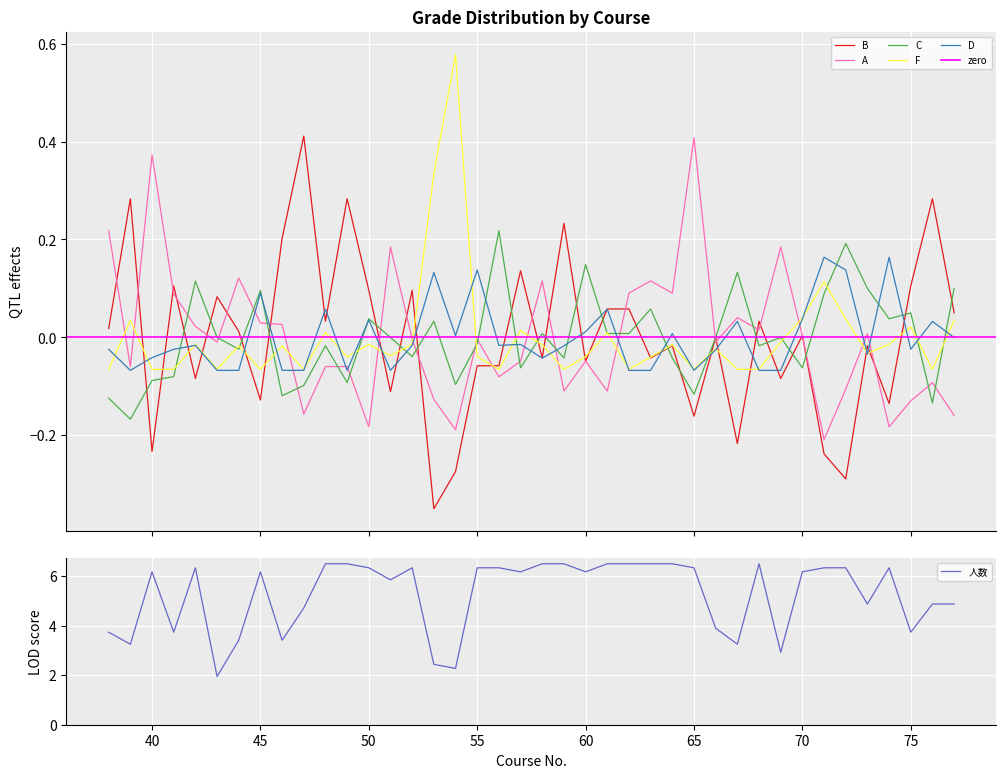

Which label corresponds to the largest value in the chart?

48